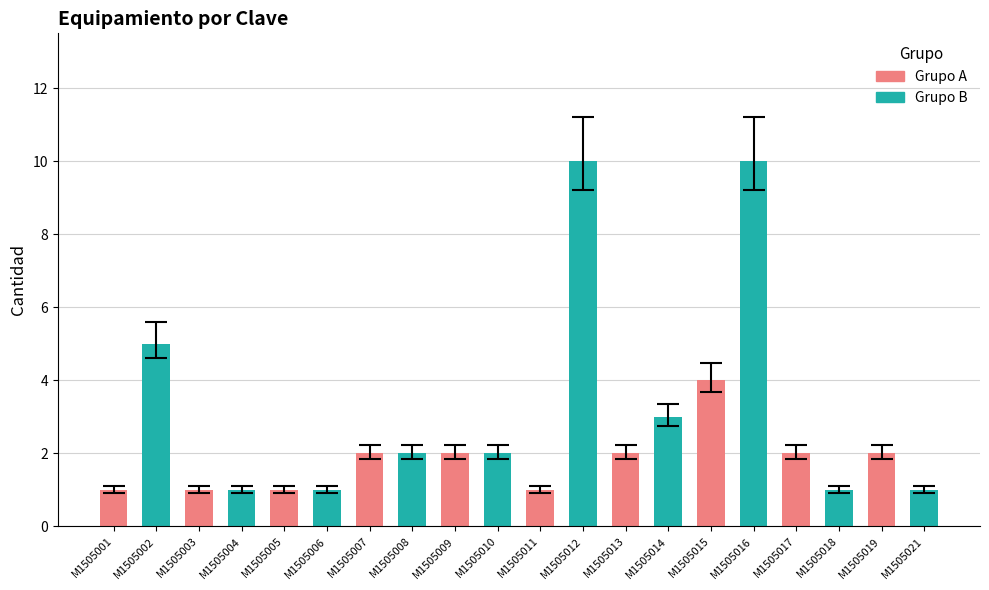

What is the approximate value at M1505014?

3